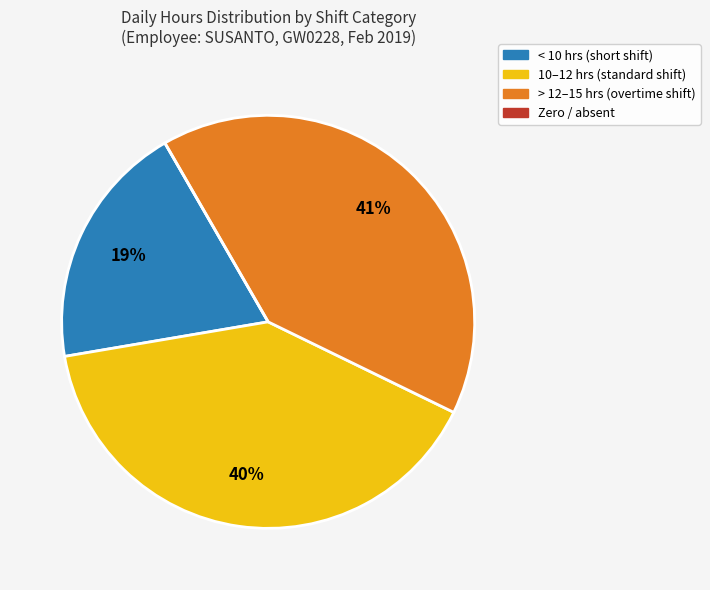

Does any single category account for the majority?

No